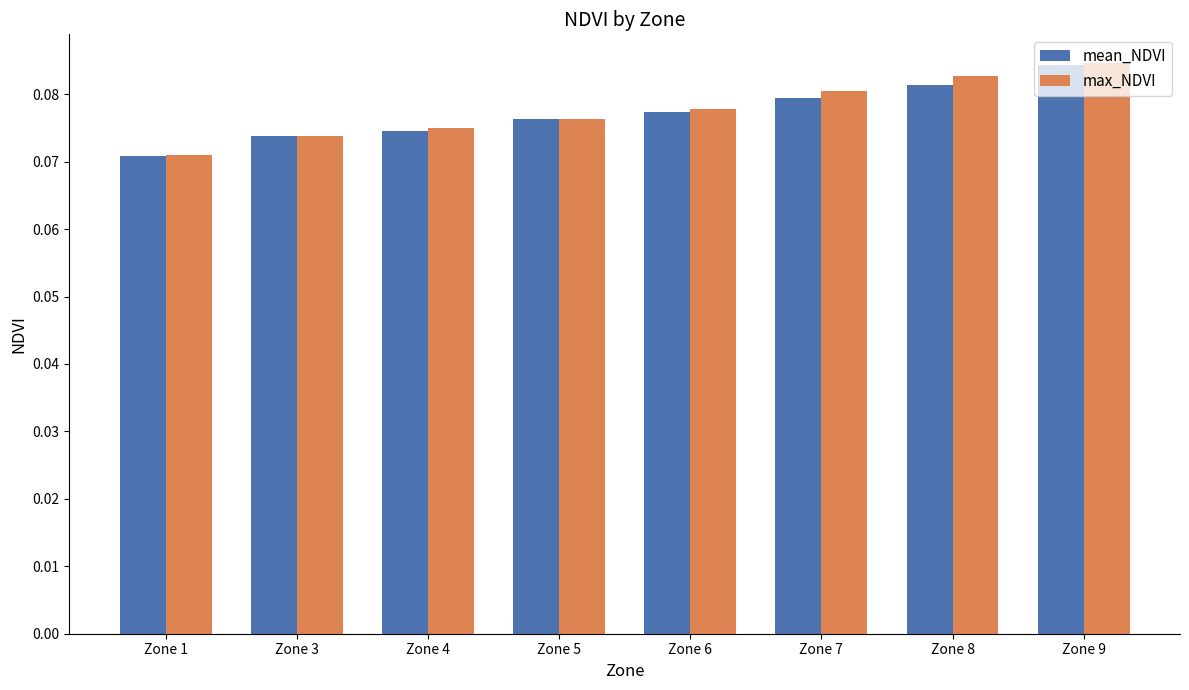

At which label is mean_NDVI closest to 0?

Zone 1